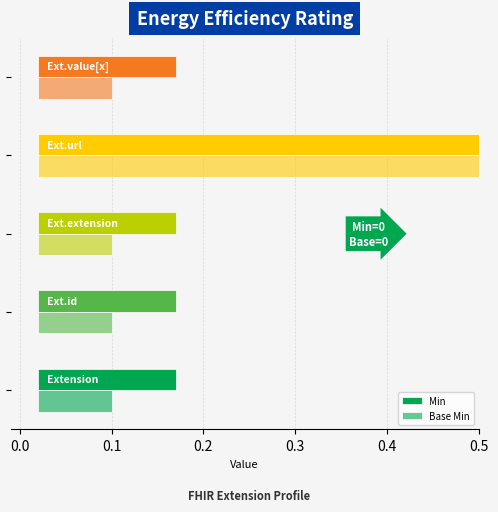

How many groups of bars are there?

5